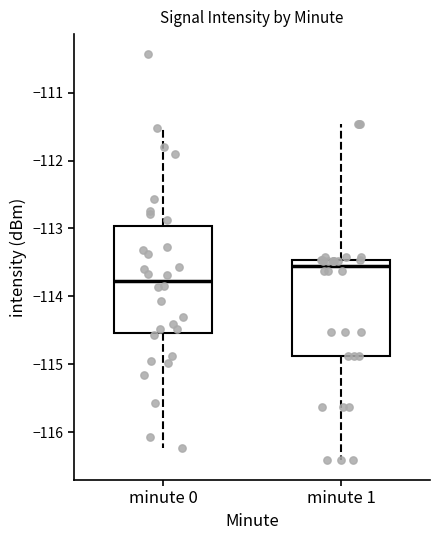

Comparing the boxes themselves (not the whiskers), which one is the tallest?

minute 0